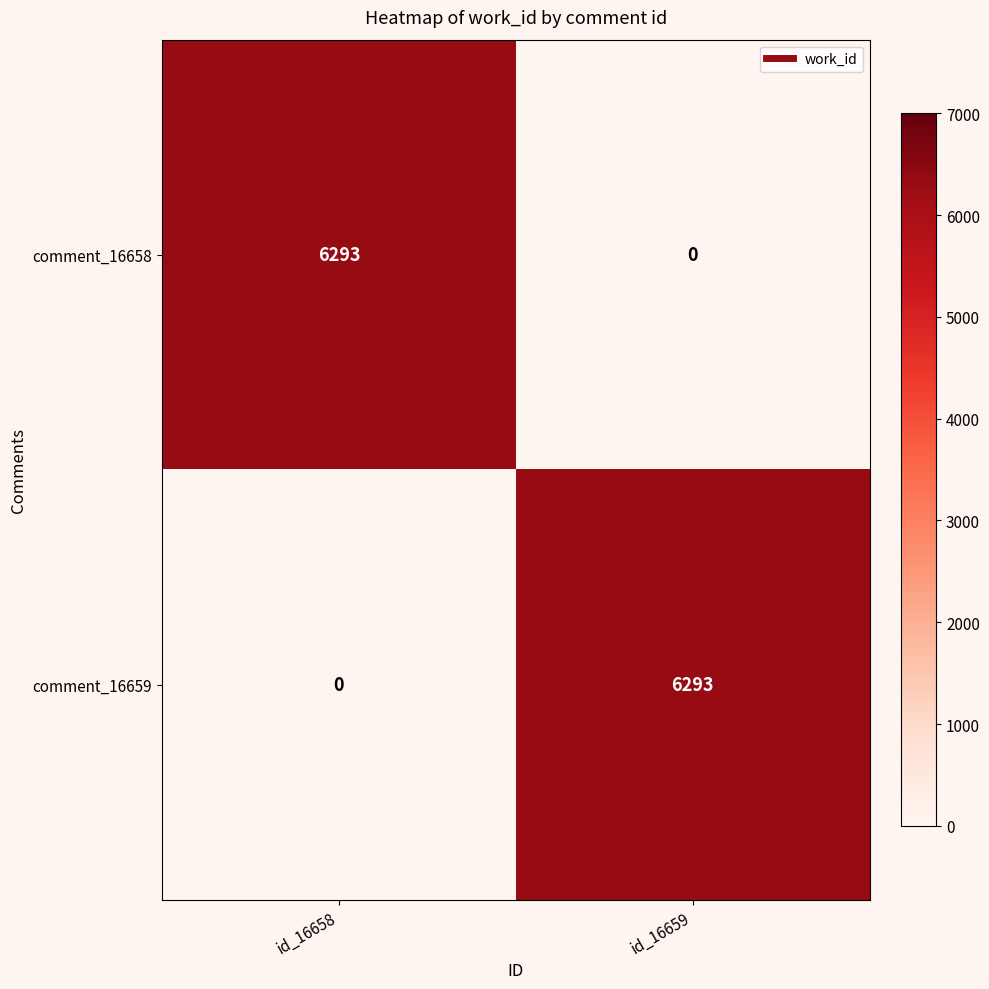

What is the total value across all series at id_16659?

6293